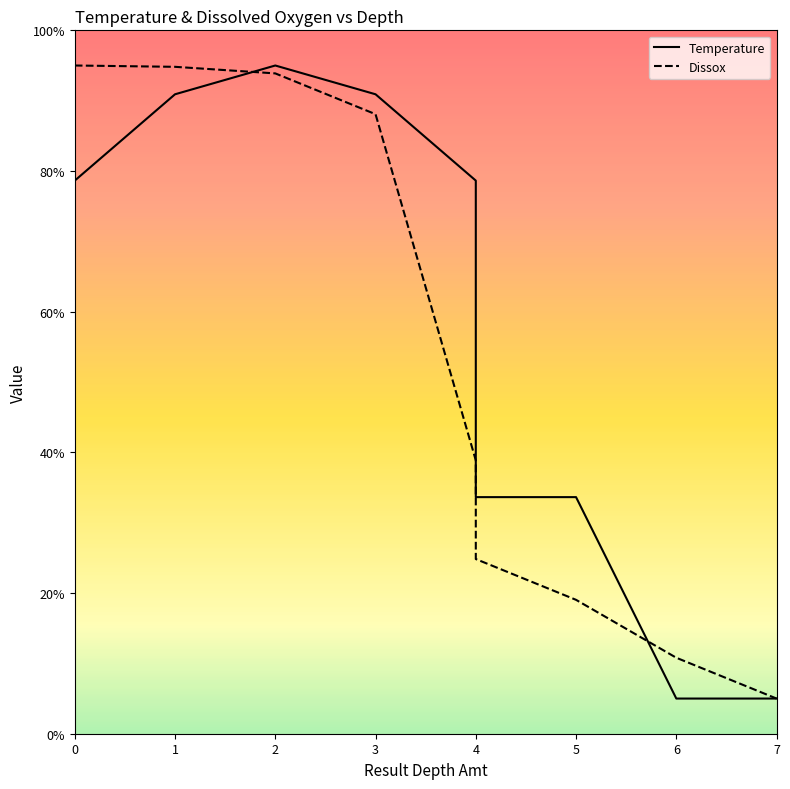

After their last crossing, which series has the higher values: Temperature or Dissox?

Dissox